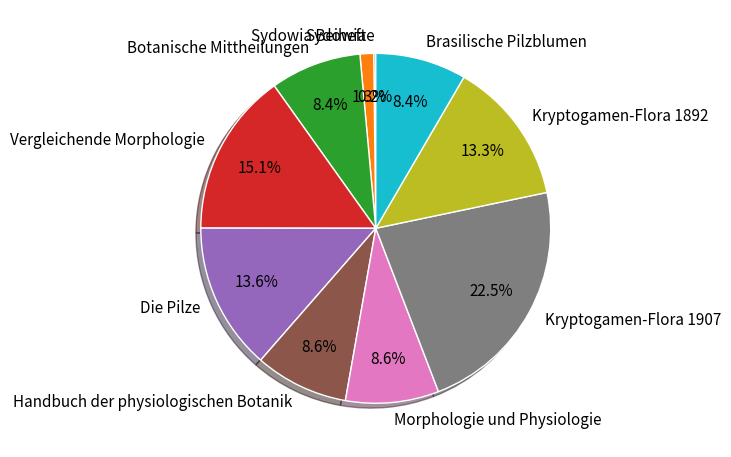

Is Vergleichende Morphologie the majority of the pie?

No